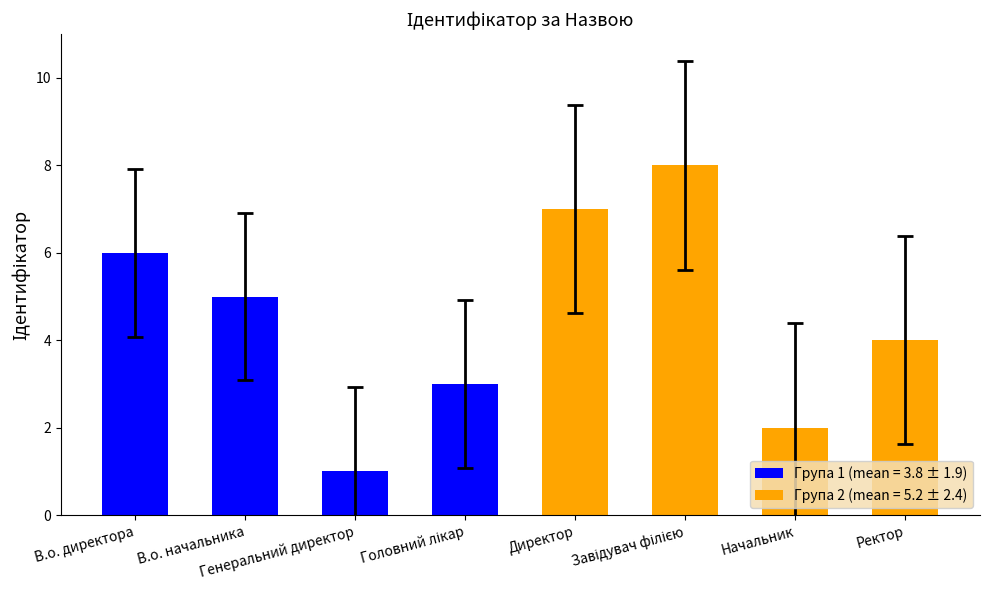

What is the smallest value displayed?

1